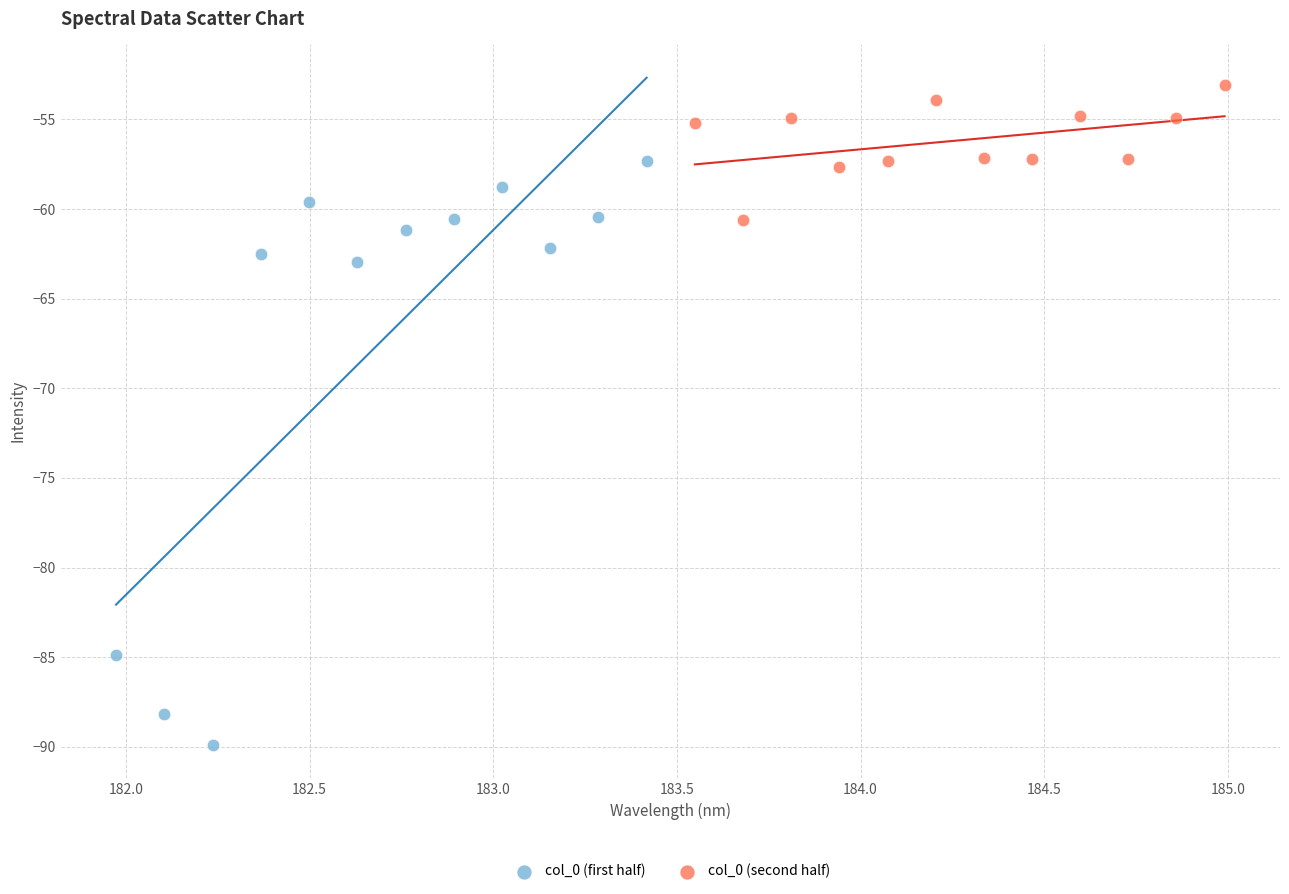

Which series reaches the maximum Y coordinate?

col_0 (second half)